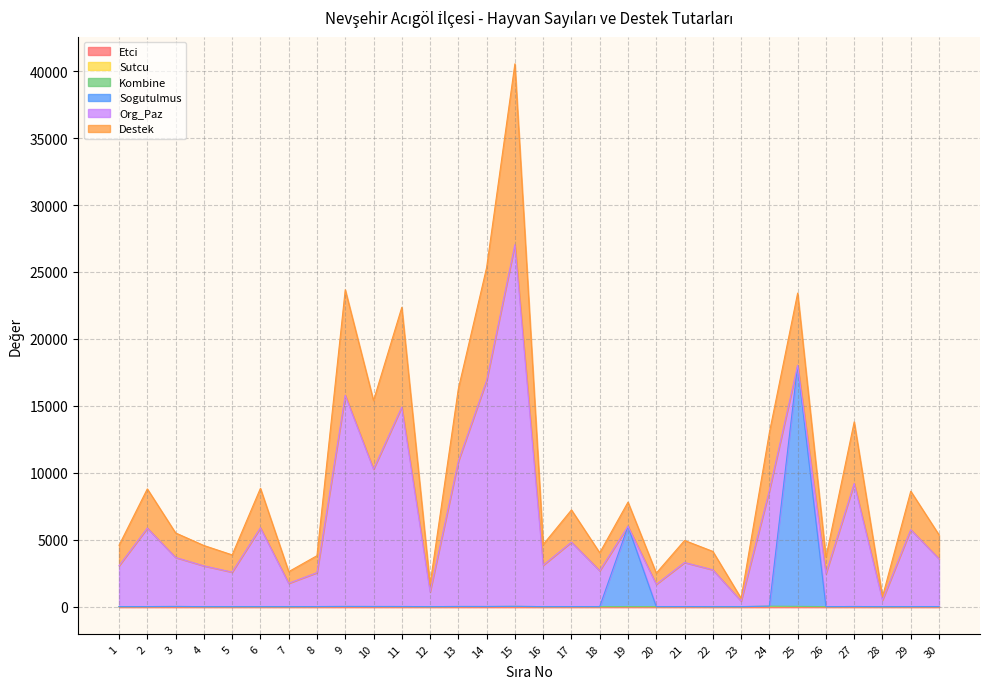

At which category is the sum across all series the highest?

15